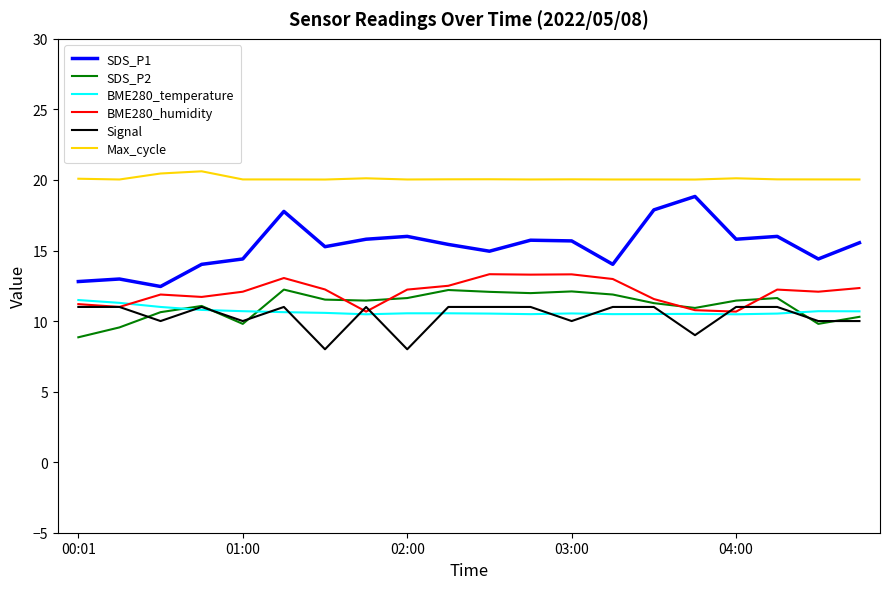

What is the smallest value displayed?

8.0